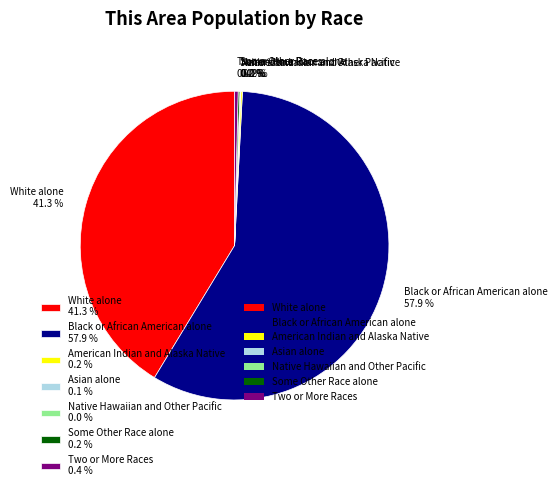

Is there a majority slice in this chart?

Yes